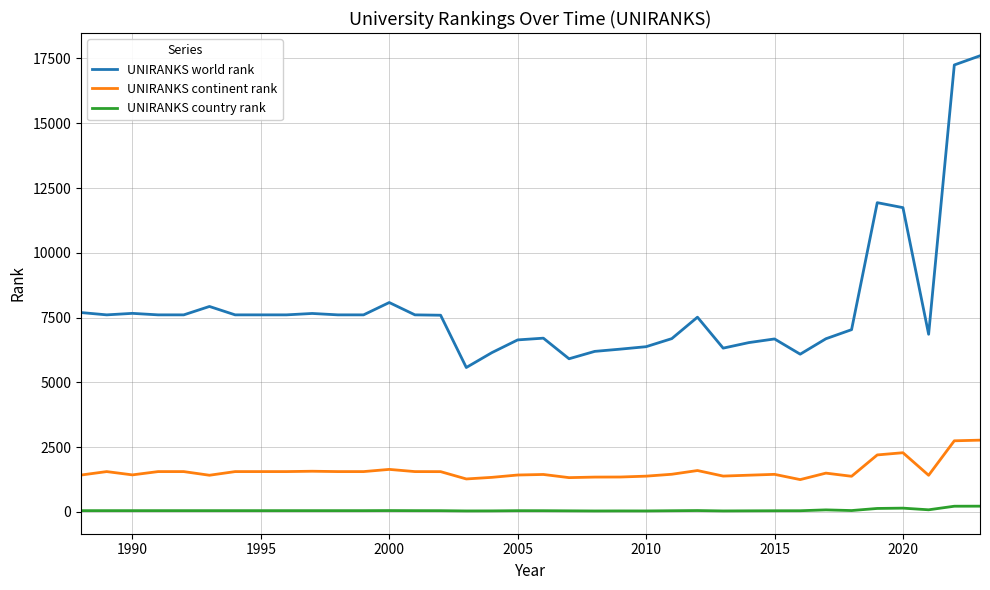

What is the difference between the maximum and minimum values in the UNIRANKS continent rank series?

1522